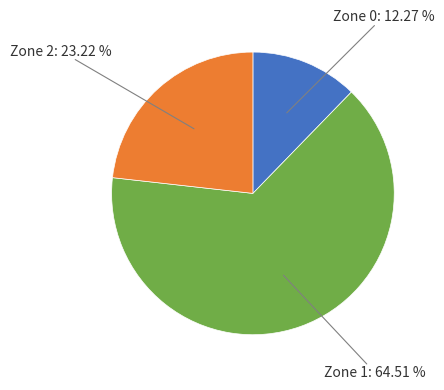

Does any single category account for the majority?

Yes